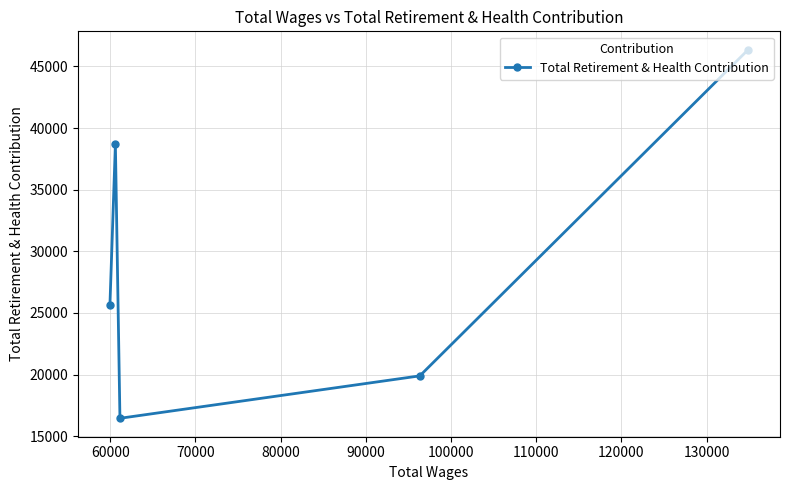

What is the sum of all values?

147060